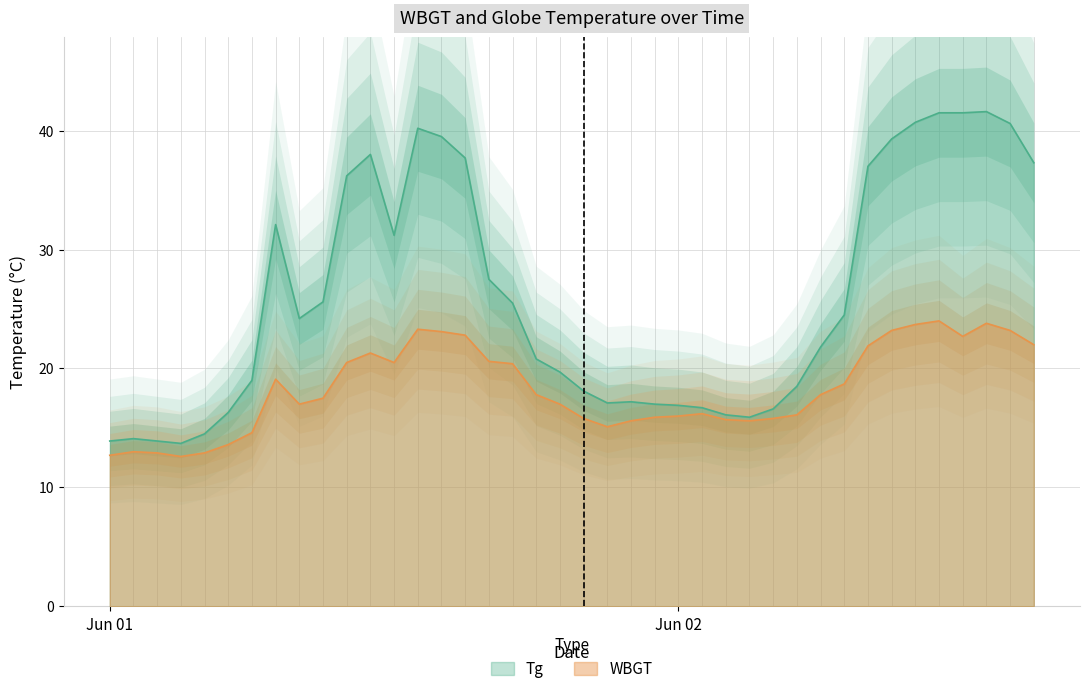

Which category has the highest value across all series?

2020/6/2 14:00